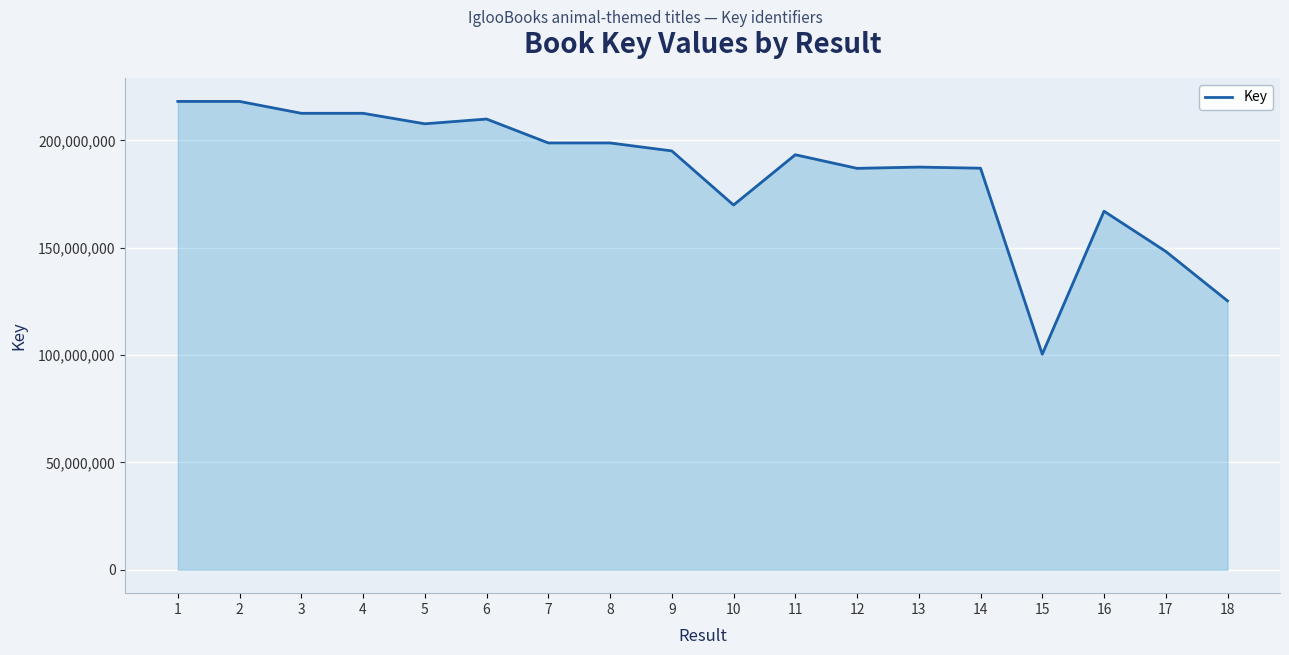

What is the minimum value shown in the chart?

100403604